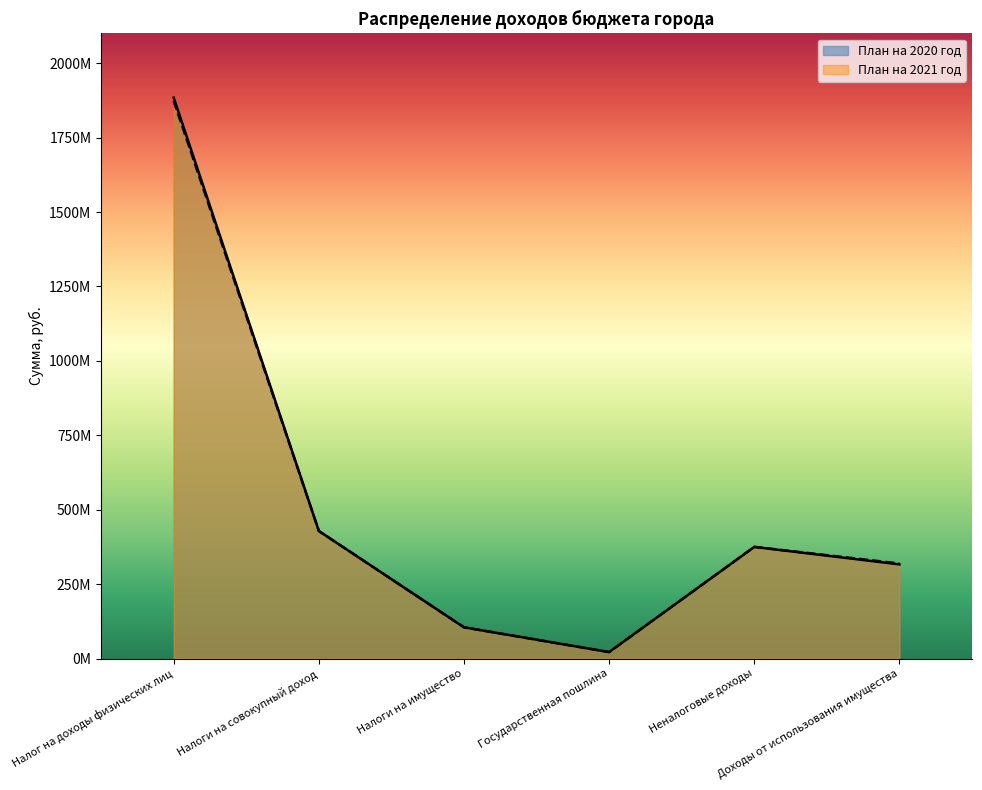

True or false: План на 2020 год and План на 2021 год intersect in this chart.

False